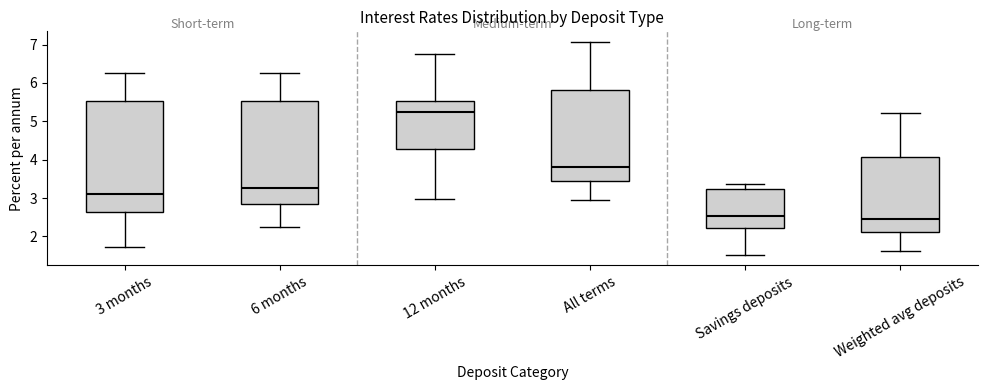

Comparing the boxes themselves (not the whiskers), which one is the tallest?

3 months